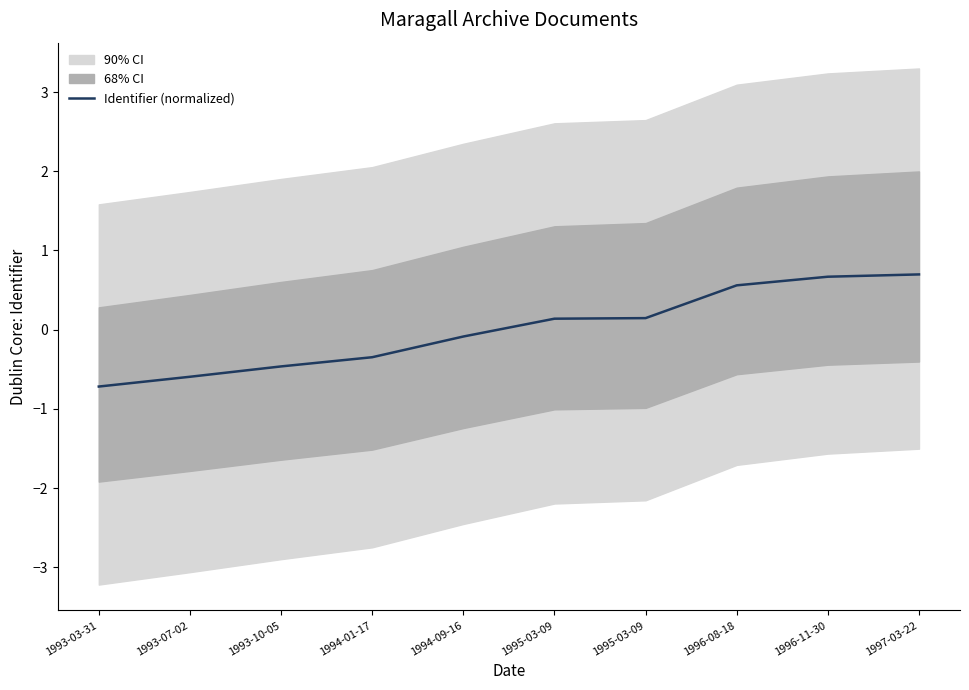

List the labels in order of value, smallest first.

1993-03-31, 1993-07-02, 1993-10-05, 1994-01-17, 1994-09-16, 1995-03-09, 1995-03-09, 1996-08-18, 1996-11-30, 1997-03-22